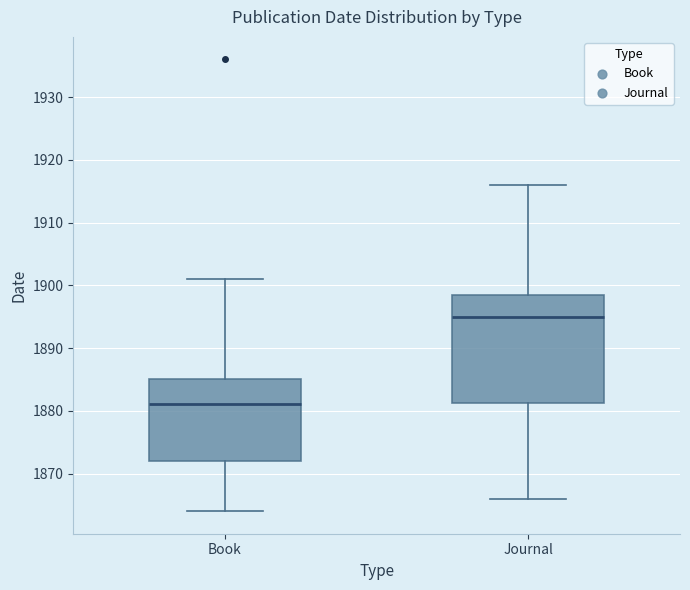

Reading left to right, read every box against the y-axis: the position of its median line, the range the box covers, and the ends of its whiskers. The values are not printed on the chart, so give them approximately, as read against the axis.

Book: median 1881, box 1872 to 1885, whiskers 1864 to 1901
Journal: median 1895, box 1881 to 1899, whiskers 1866 to 1916